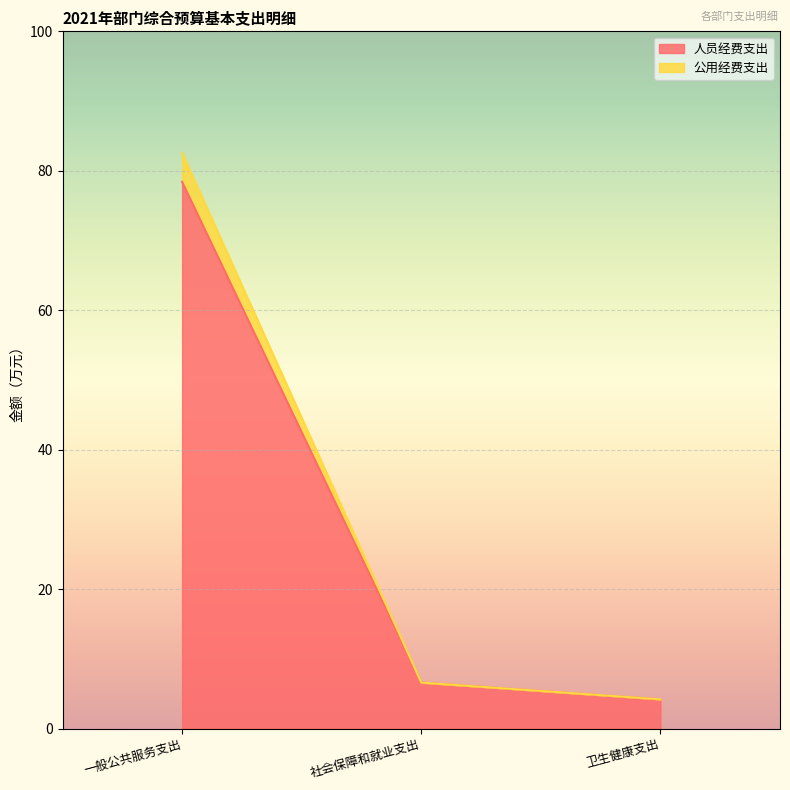

At how many categories does at least one series exceed 7?

1